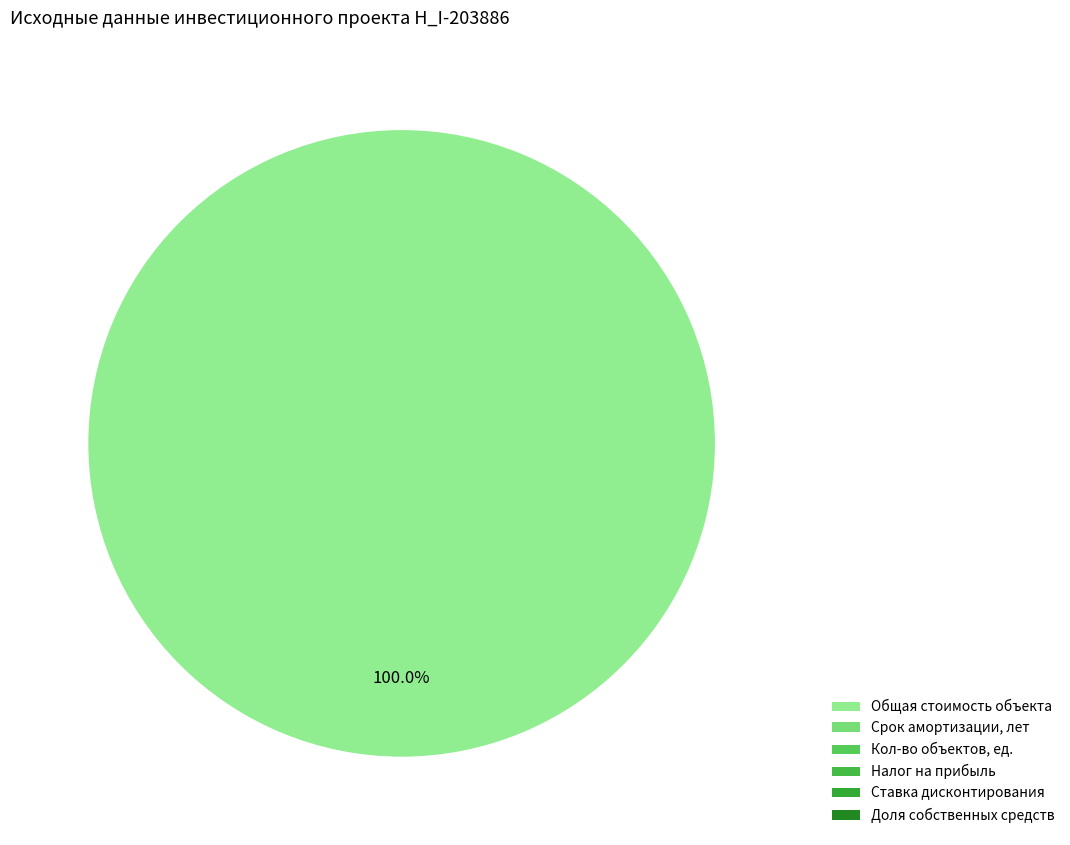

Rank the categories by value from highest to lowest.

Общая стоимость объекта, Срок амортизации, лет, Кол-во объектов, ед., Доля собственных средств, Налог на прибыль, Ставка дисконтирования